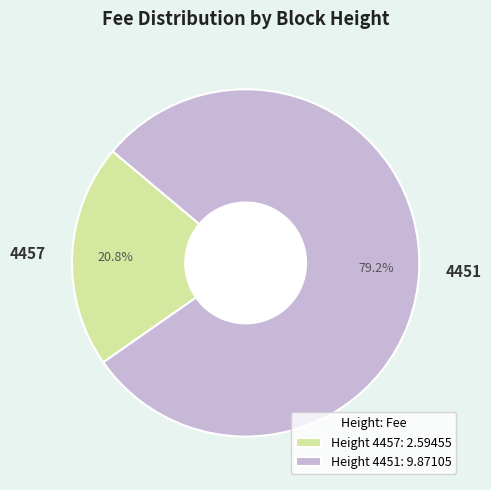

Which category has the biggest portion of the pie?

4451